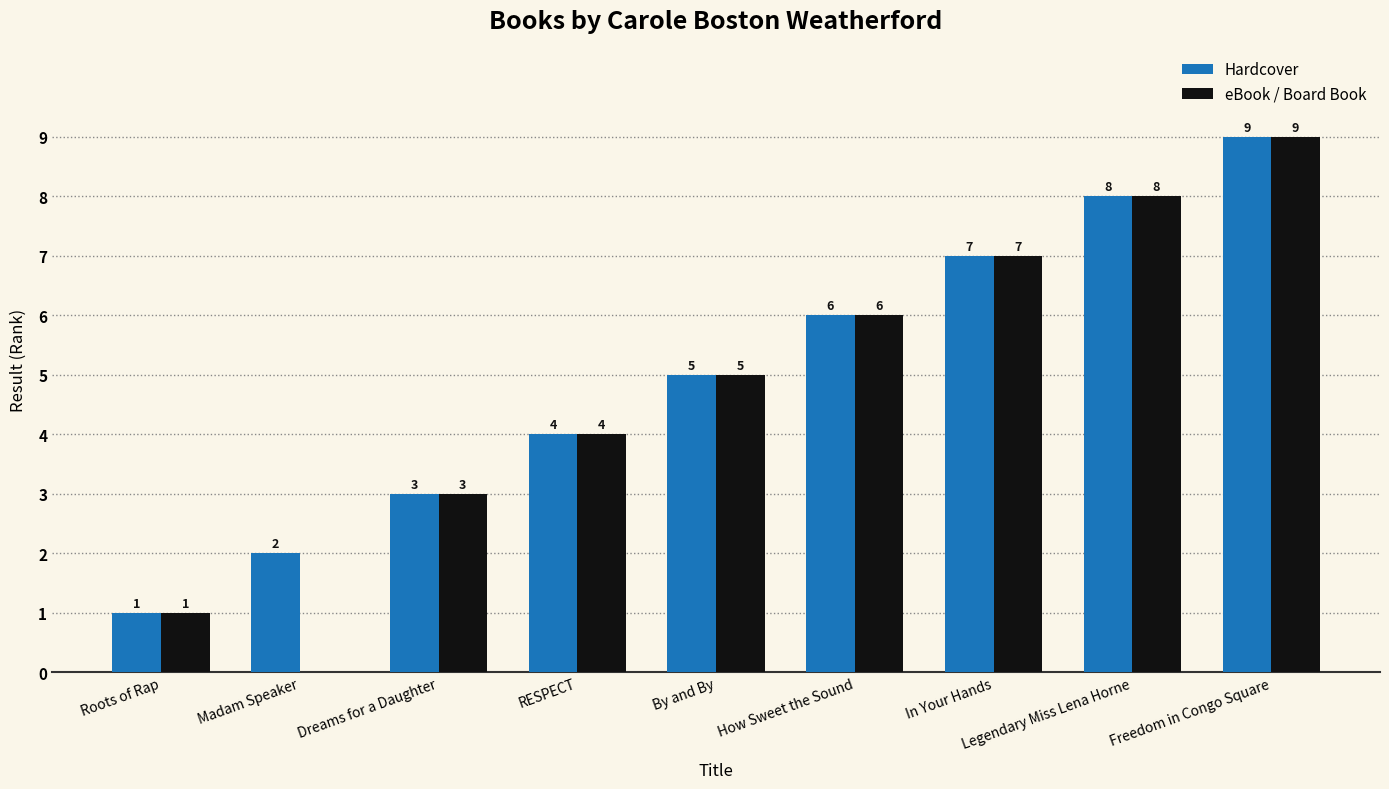

Count the Hardcover values in the range 3 to 7.

5